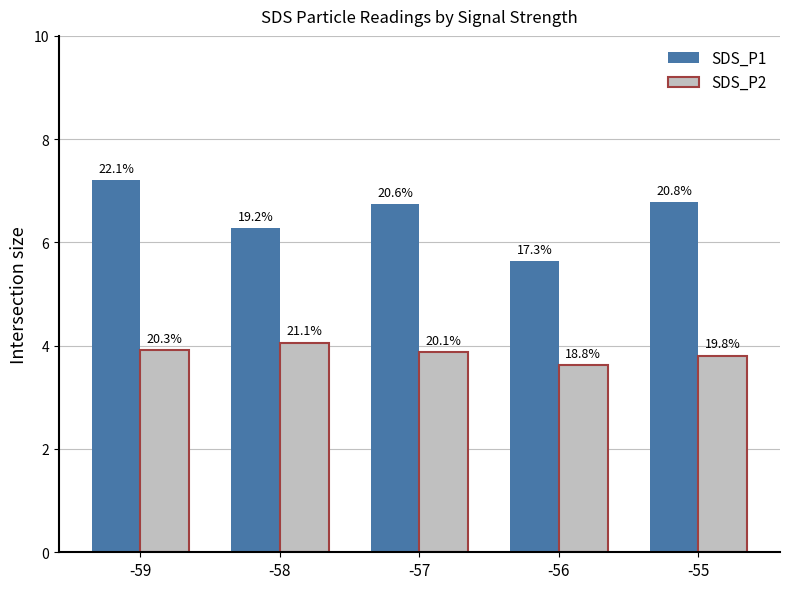

Rank the series by their average value, from highest to lowest.

SDS_P1, SDS_P2